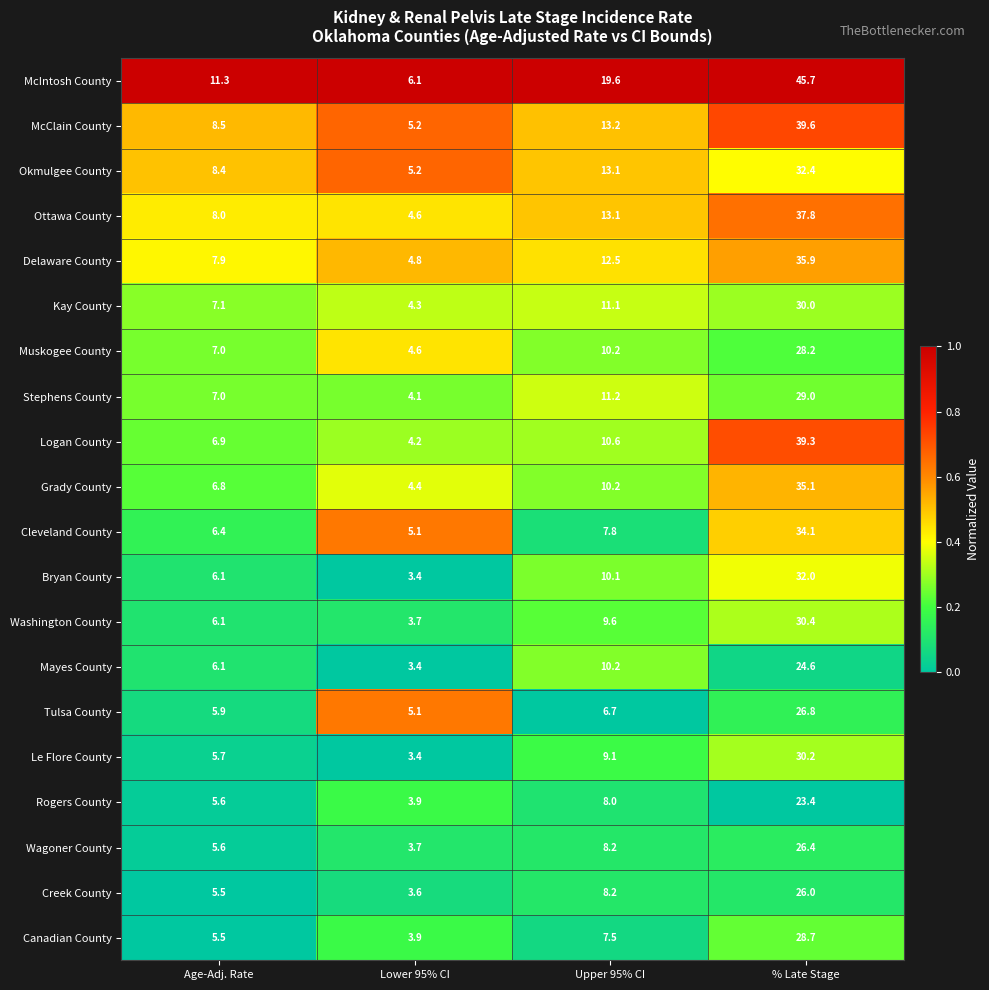

Which series changed the most between Upper 95% CI and % Late Stage?

Logan County